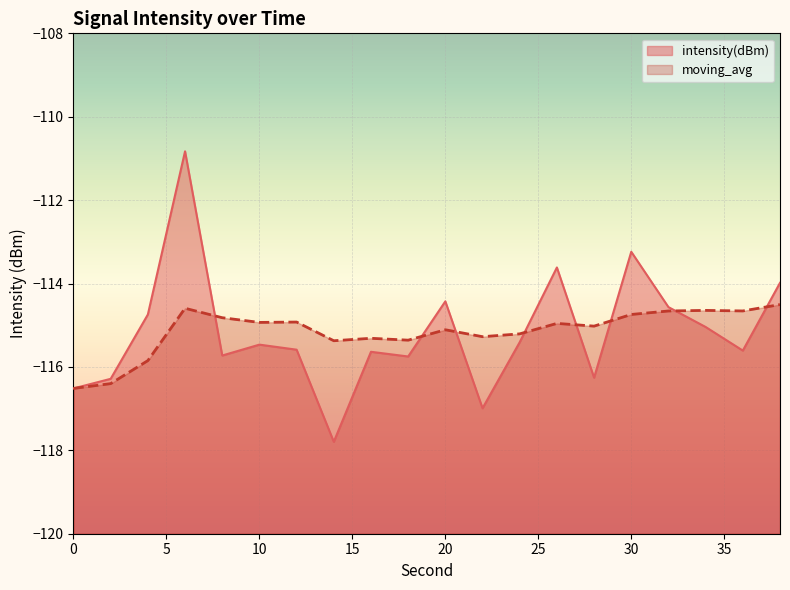

How many categories are shown in the chart?

20